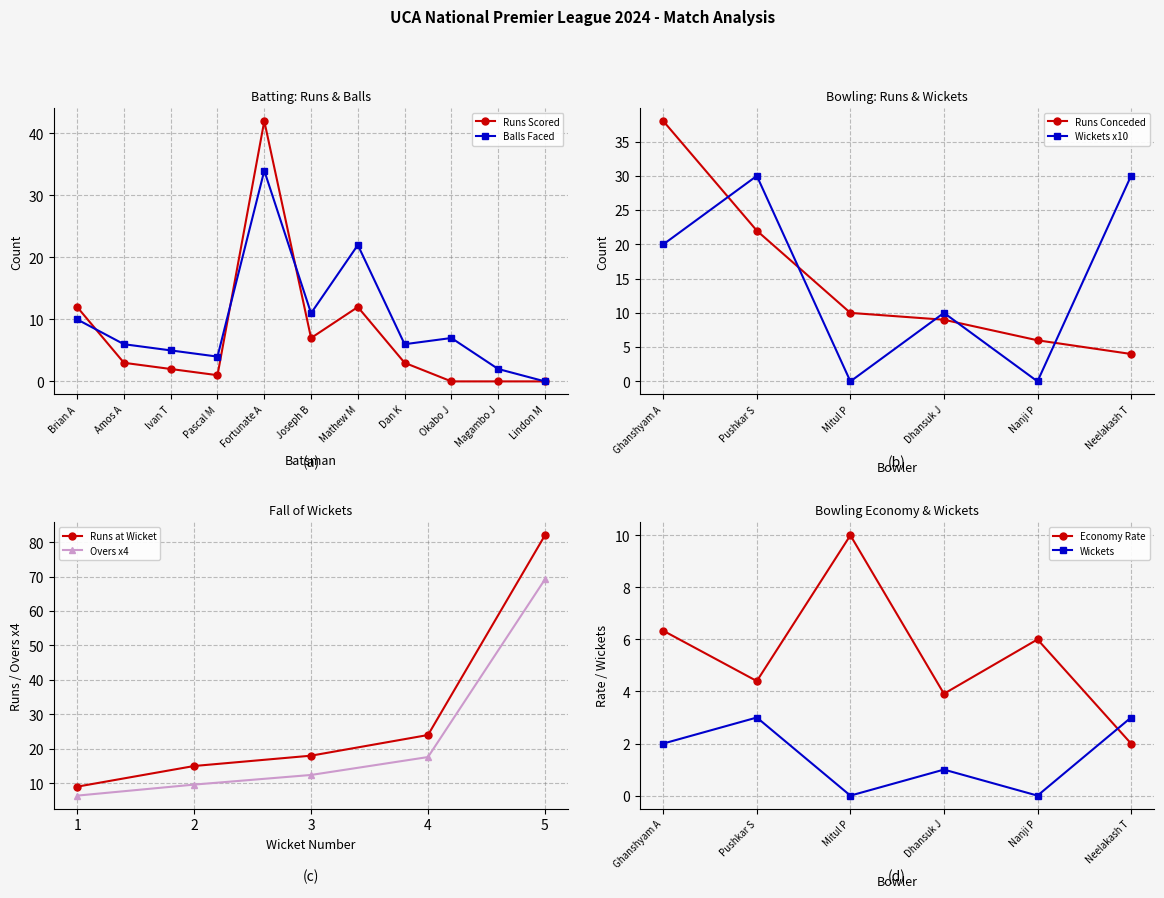

At which category does the chart reach its minimum across all series?

Okabo J